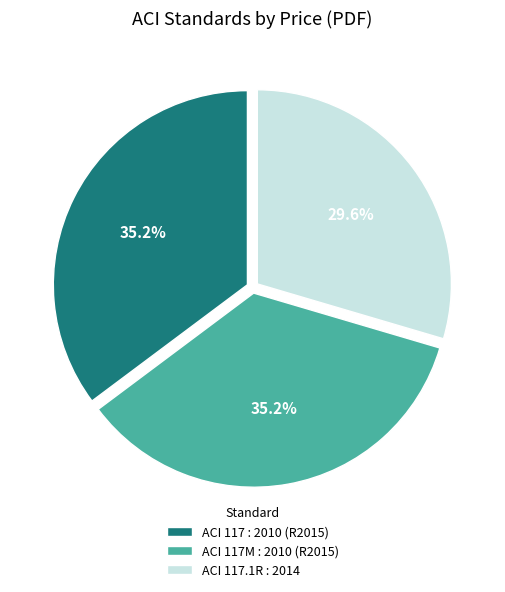

To the nearest percent, what is the combined percentage of ACI 117 : 2010 (R2015) and ACI 117.1R : 2014?

65%